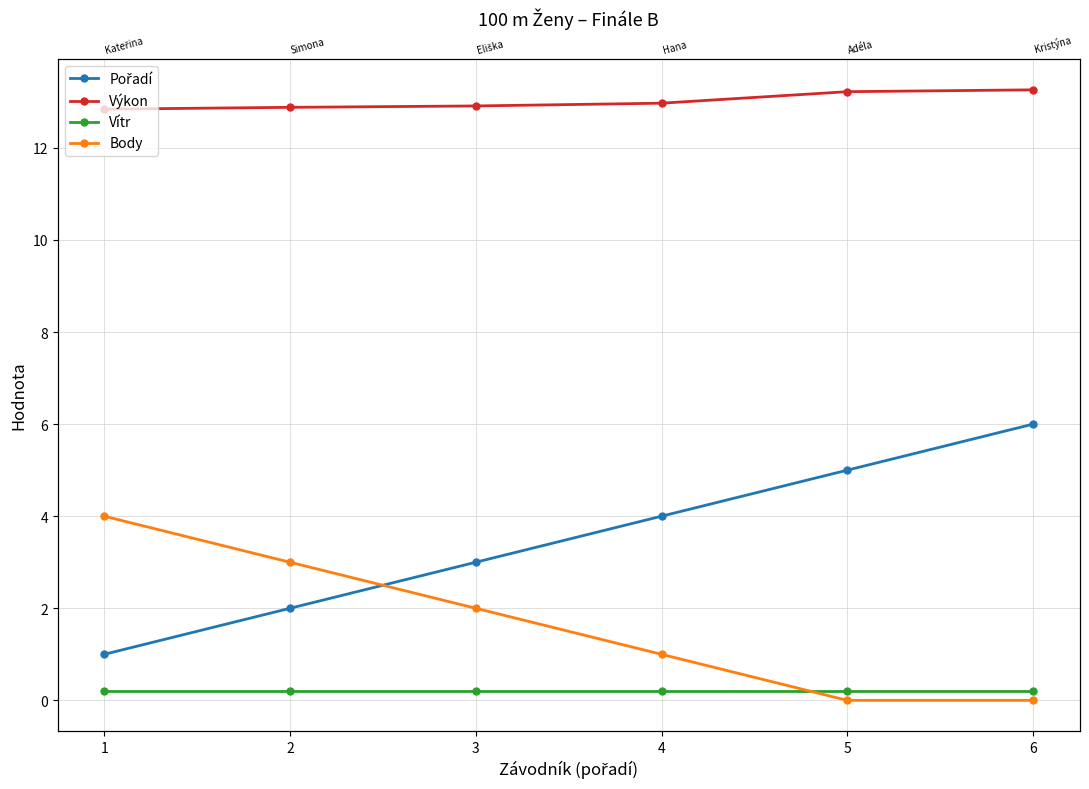

What is the spread (max minus min) of values at 3?

12.7